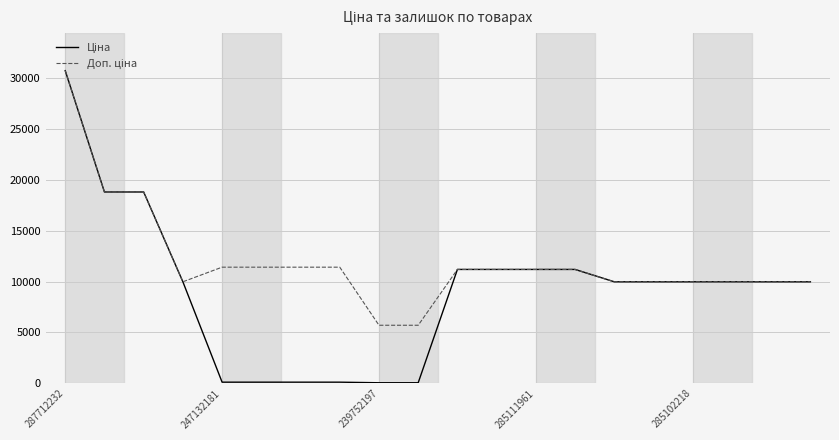

What is the greatest value displayed?

30717.1